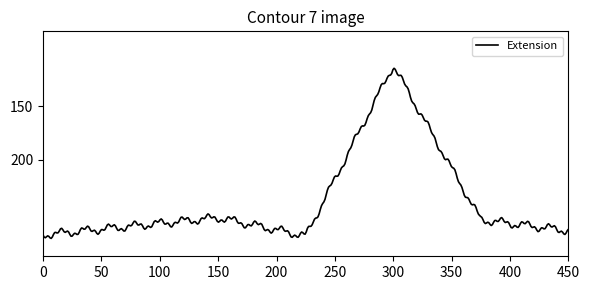

What is the maximum value shown in the chart?

273.3